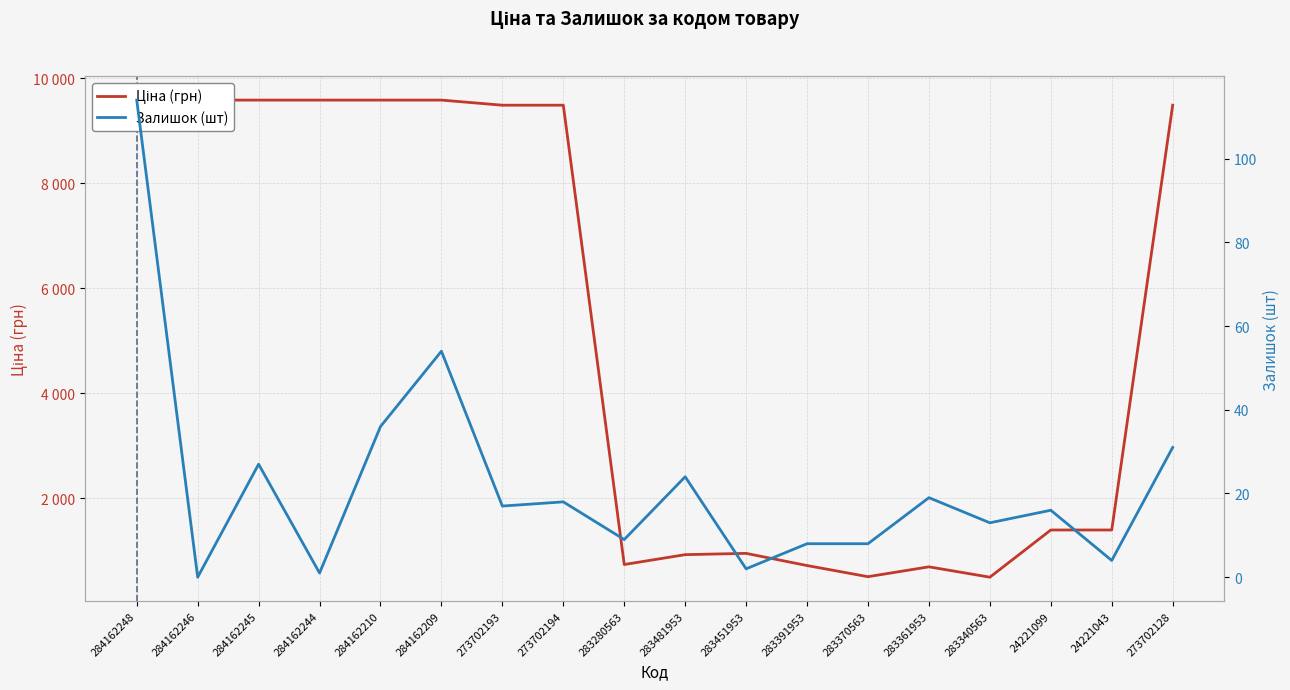

Reading left to right, list all the values displayed in this chart.

Ціна (грн): 9585.4	9585.4	9585.4	9585.4	9585.4	9585.4	9488.2	9488.2	732.5	920.5	944.9	713.0	500.5	688.5	490.8	1390.7	1390.7	9488.2
Залишок (шт): 114.0	0.0	27.0	1.0	36.0	54.0	17.0	18.0	9.0	24.0	2.0	8.0	8.0	19.0	13.0	16.0	4.0	31.0